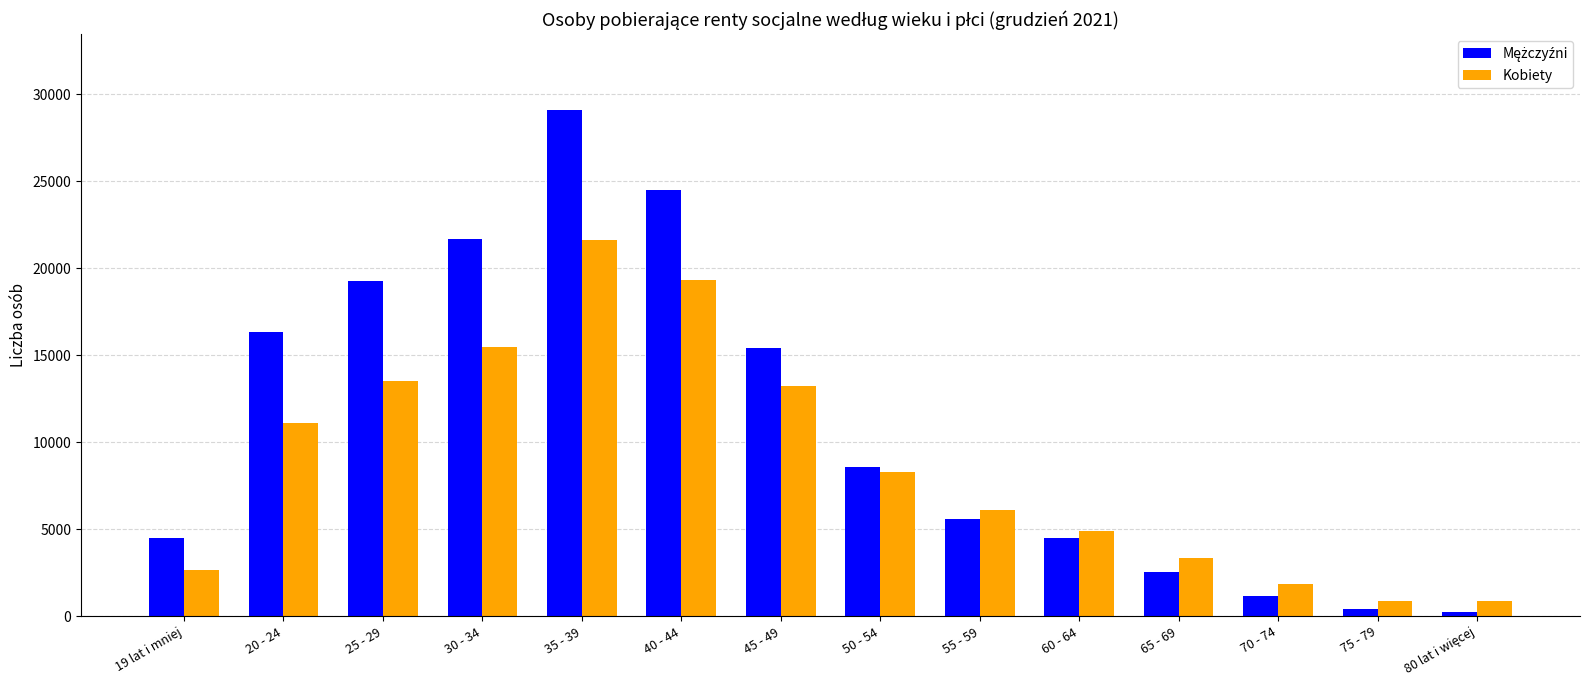

What is the minimum value shown in the chart?

270